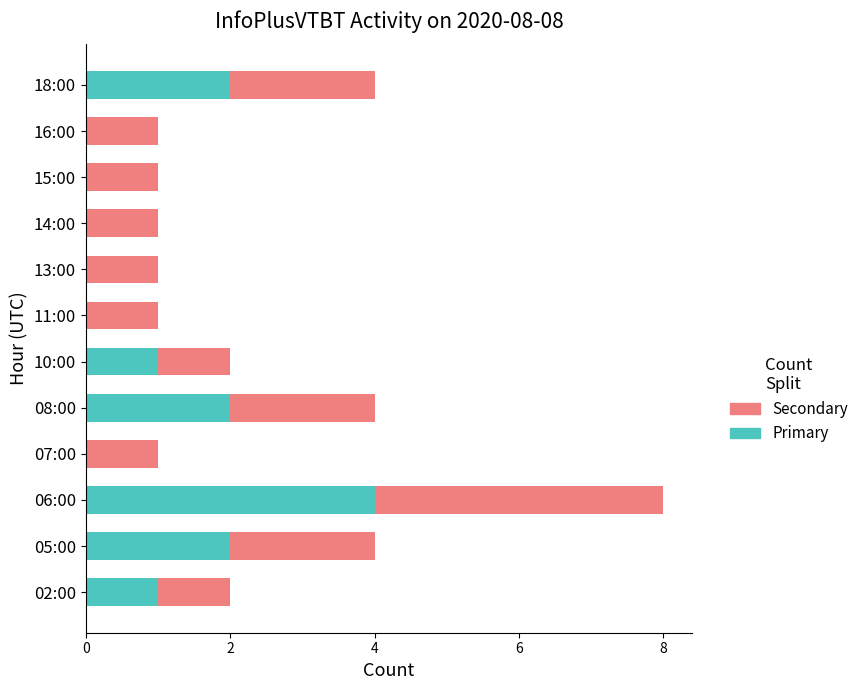

The value of Primary at 15:00 is 0. True or false?

True